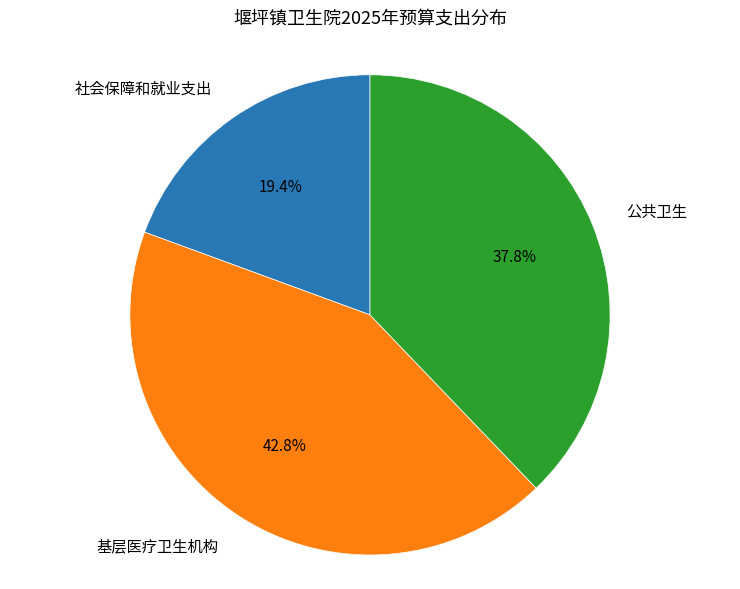

Does any single category account for the majority?

No